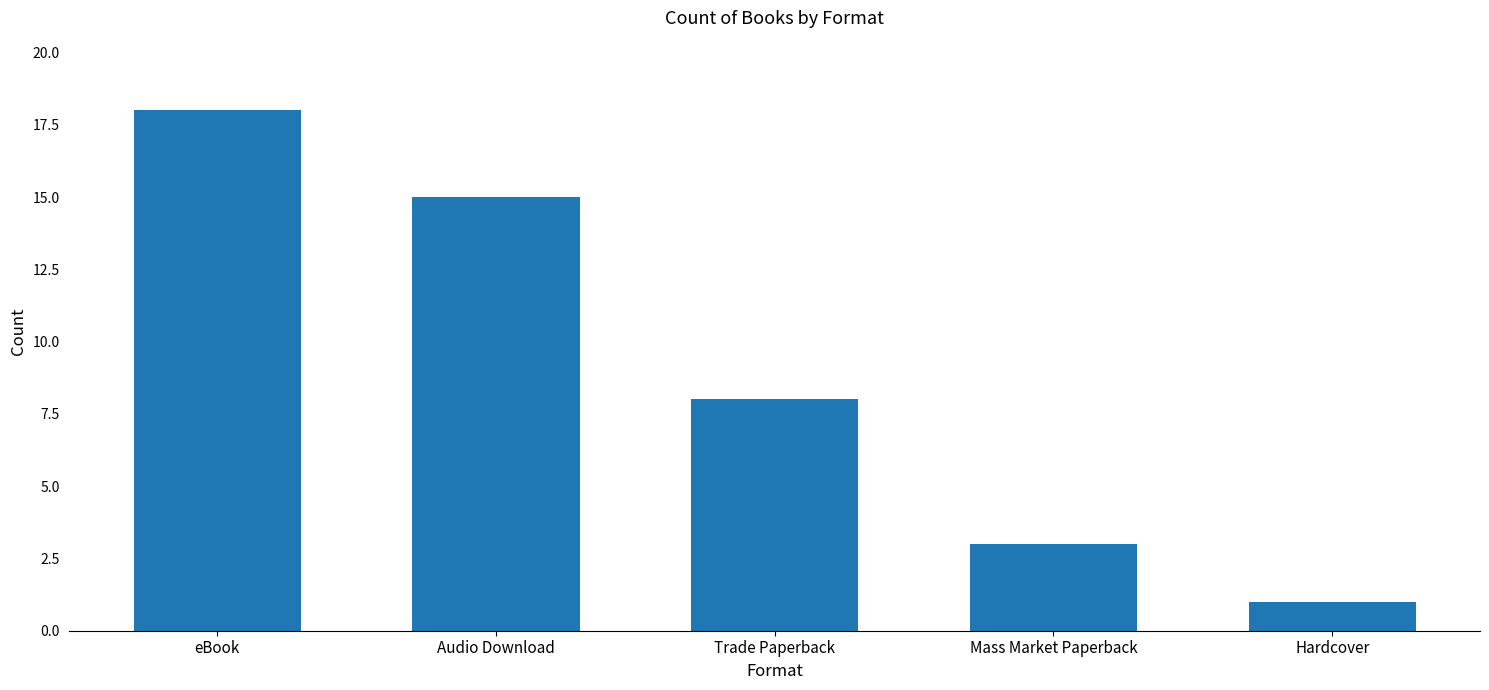

How many data points are less than 8?

2